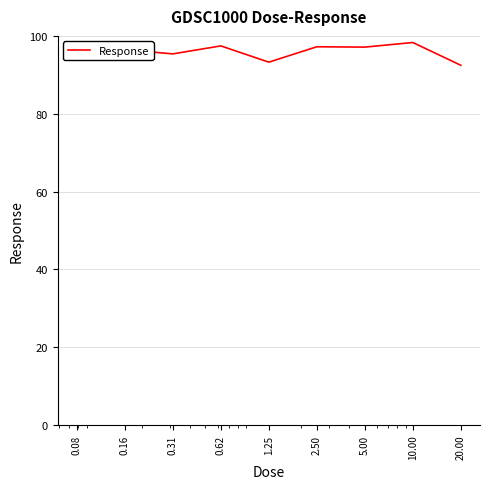

What is the maximum value shown in the chart?

98.3